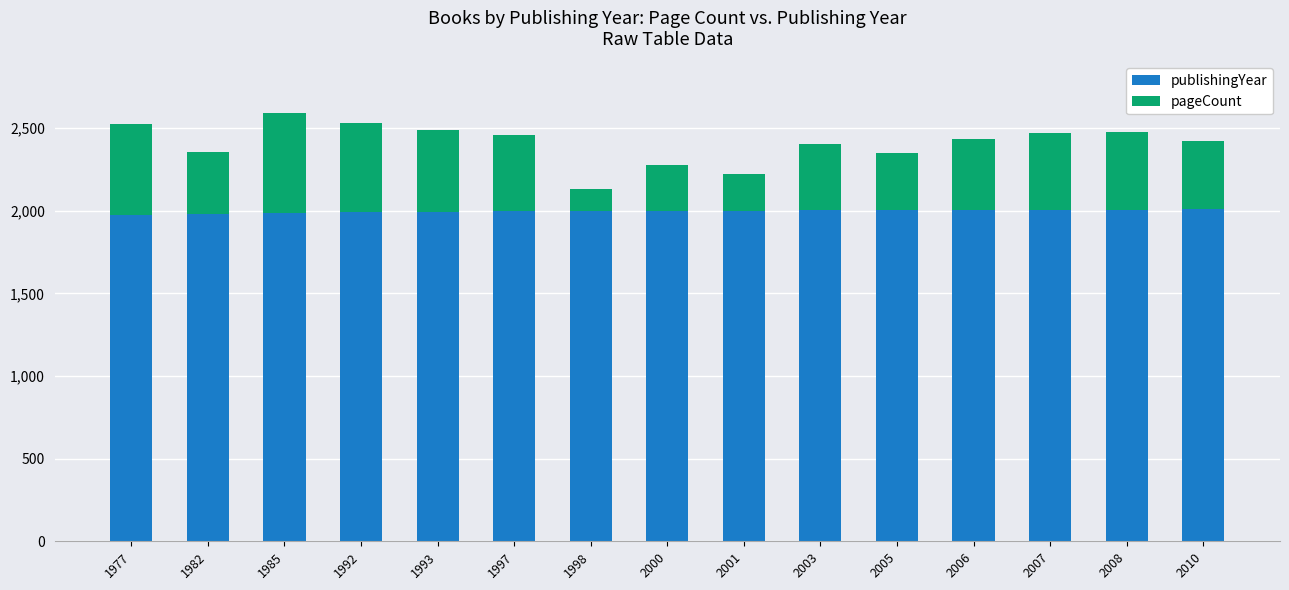

At which category is the sum across all series the highest?

1985